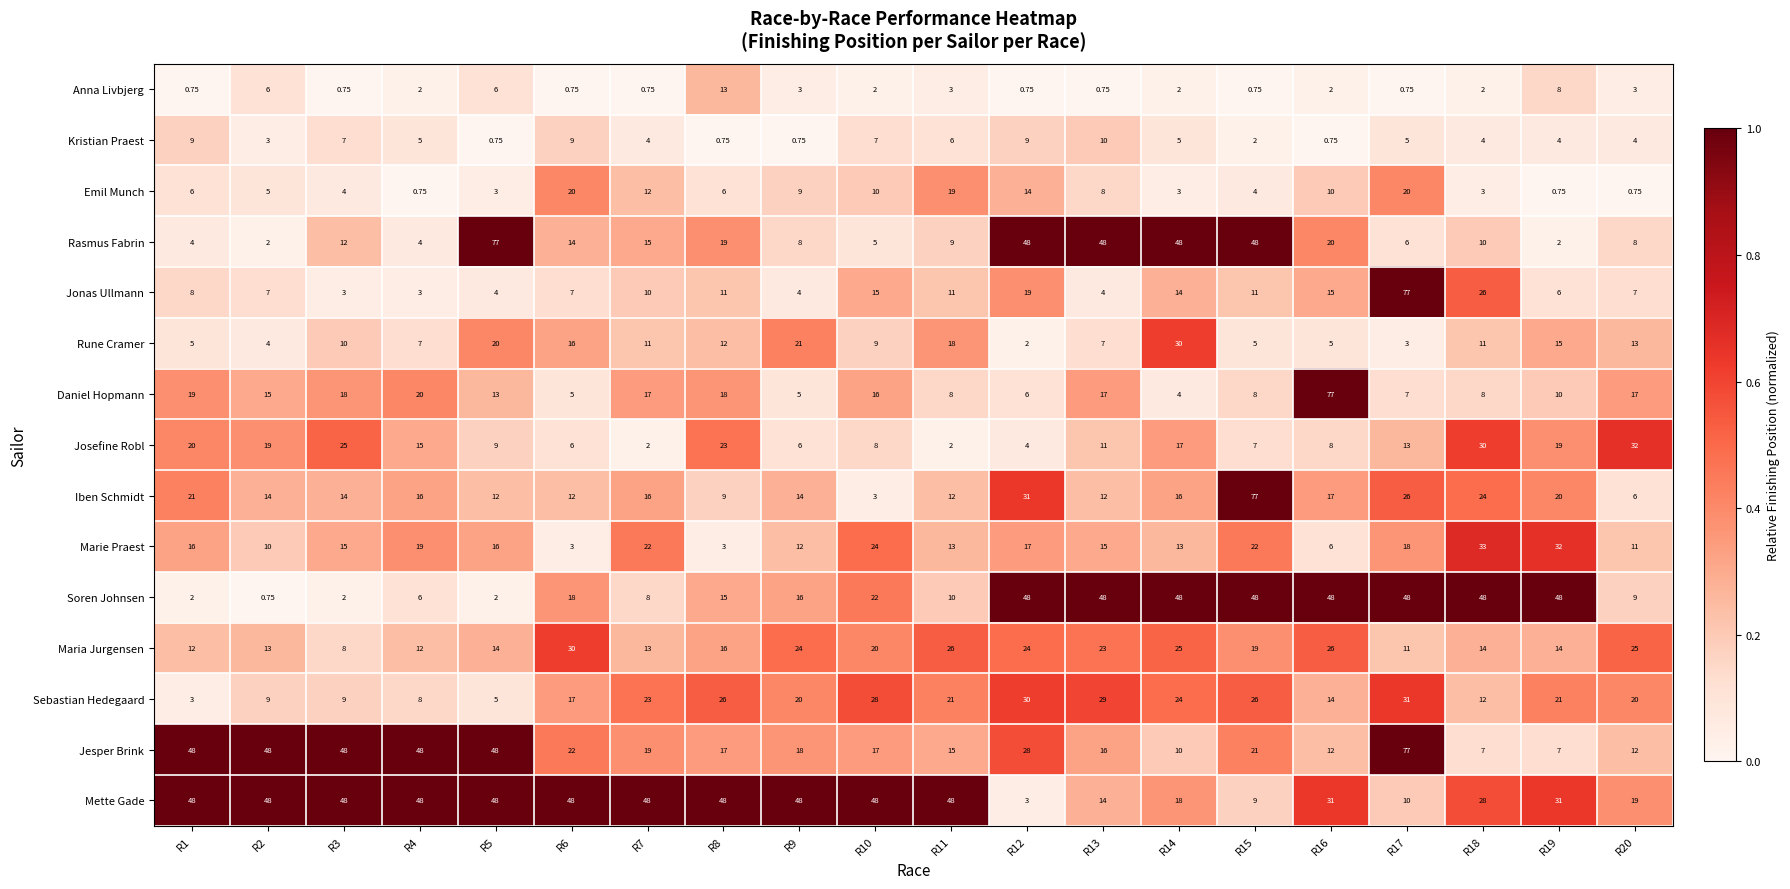

Which series has the largest total across all categories?

Mette Gade